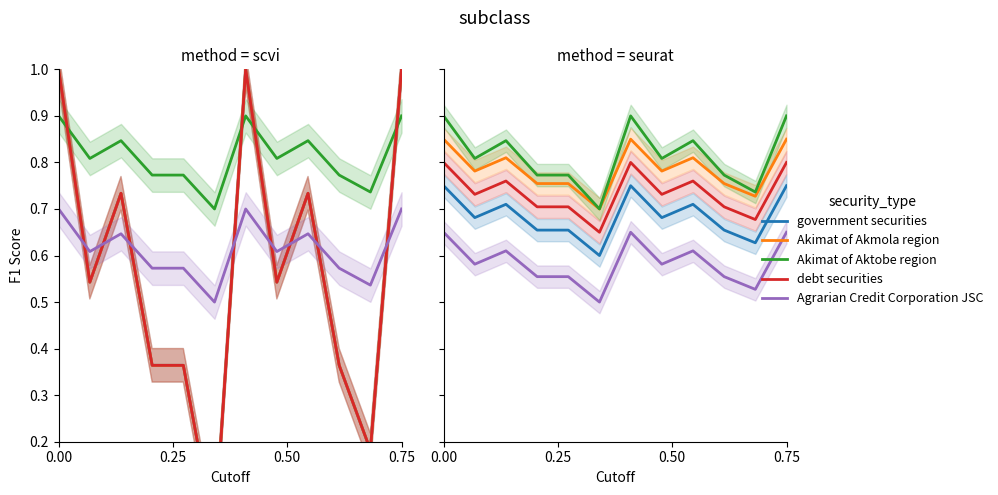

How many lines are shown in the chart?

5